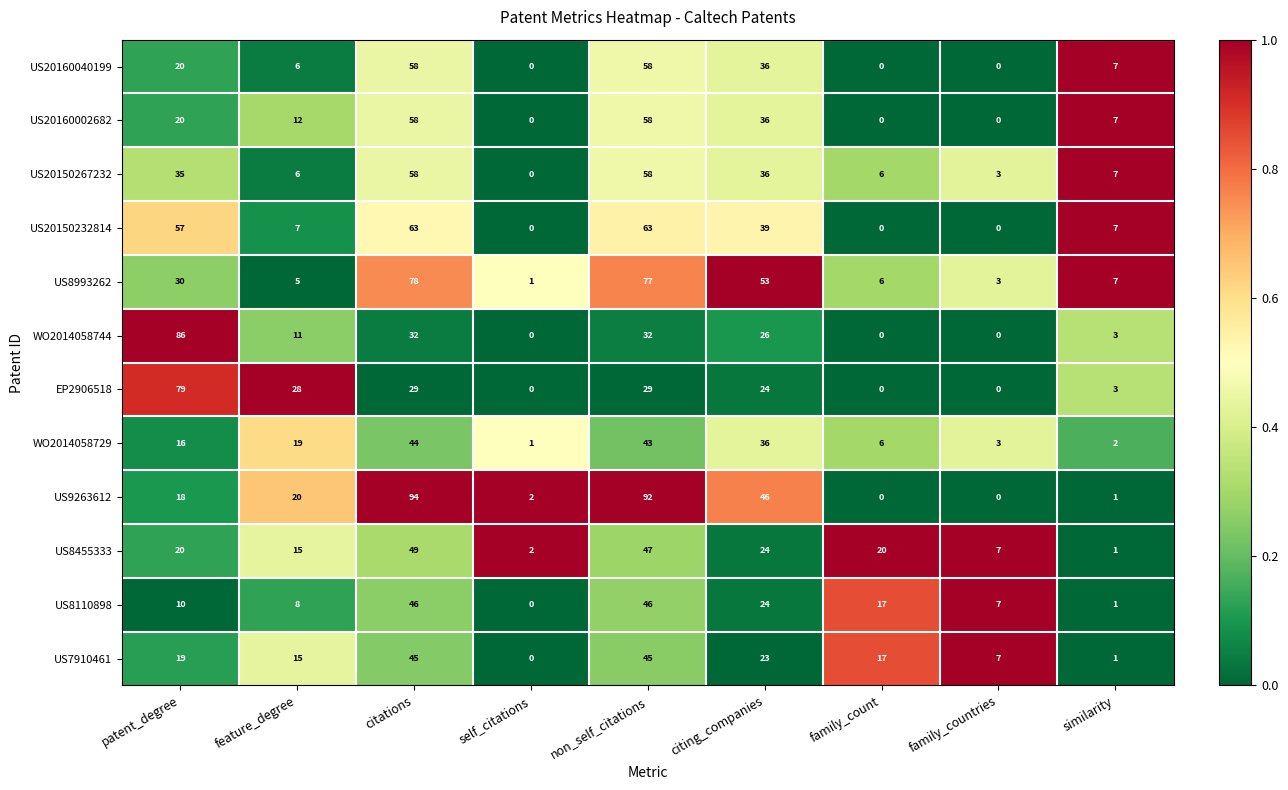

What is the greatest value displayed?

94